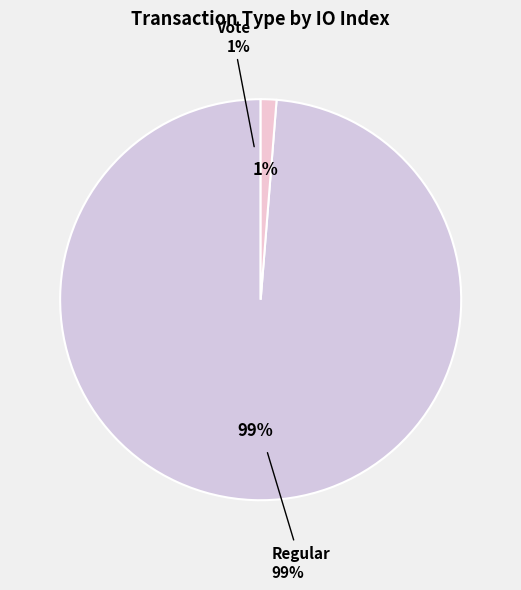

The Regular slice represents 88% of the pie. True or false?

False